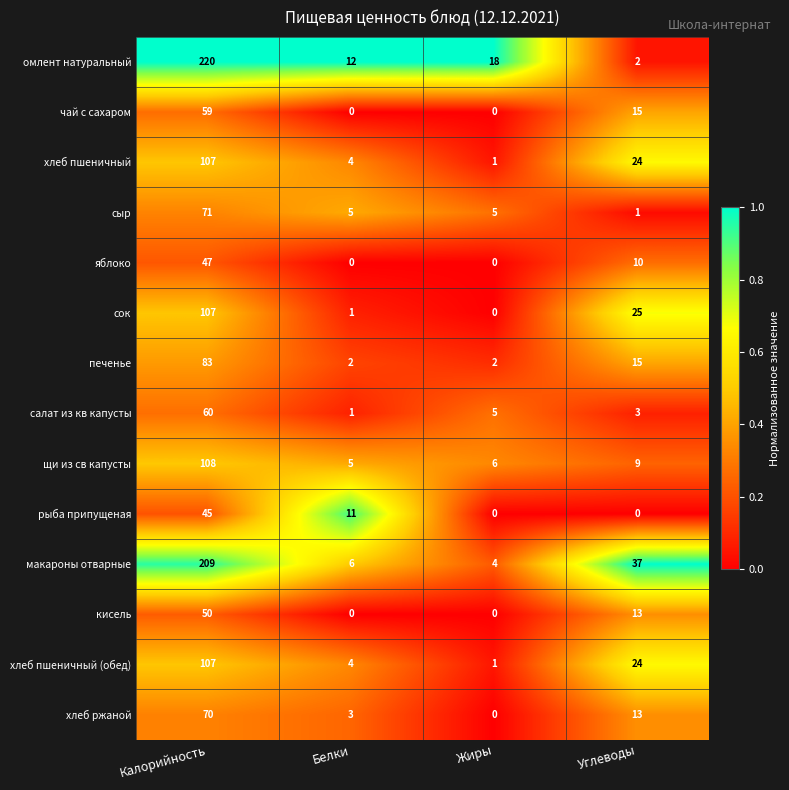

What is the greatest value displayed?

220